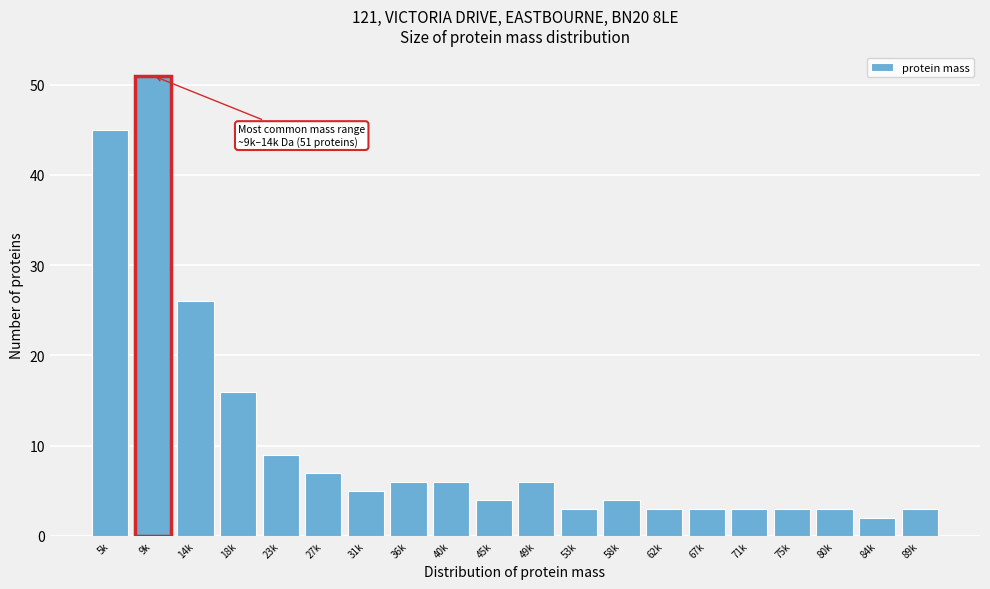

Reading left to right, what are all the values shown in this chart?

5k=45	9k=51	14k=26	18k=16	23k=9	27k=7	31k=5	36k=6	40k=6	45k=4	49k=6	53k=3	58k=4	62k=3	67k=3	71k=3	75k=3	80k=3	84k=2	89k=3